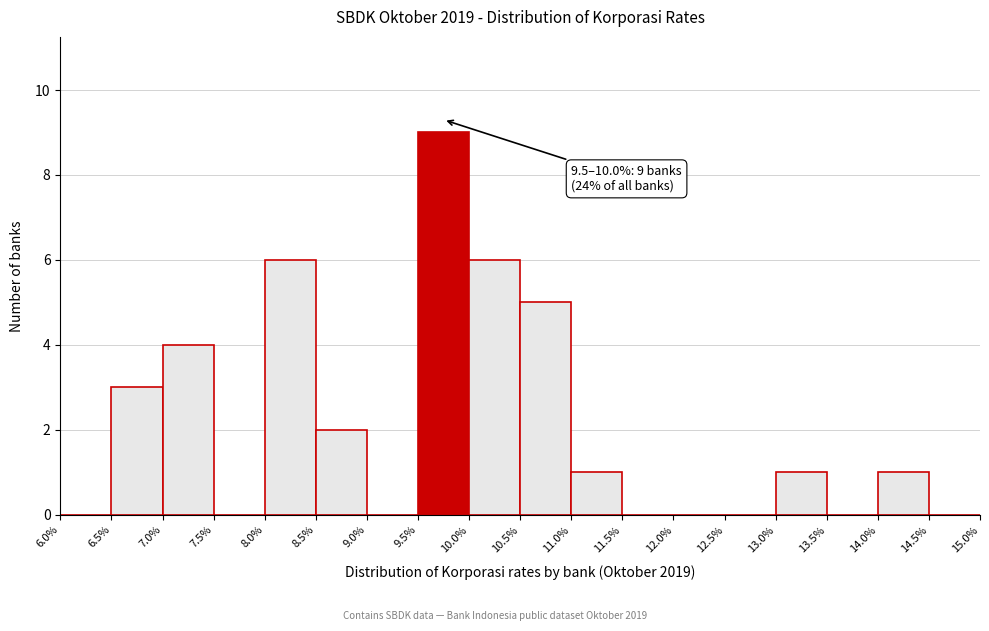

Over which range of the x-axis is the bar tallest?

9.5% to 10.0%